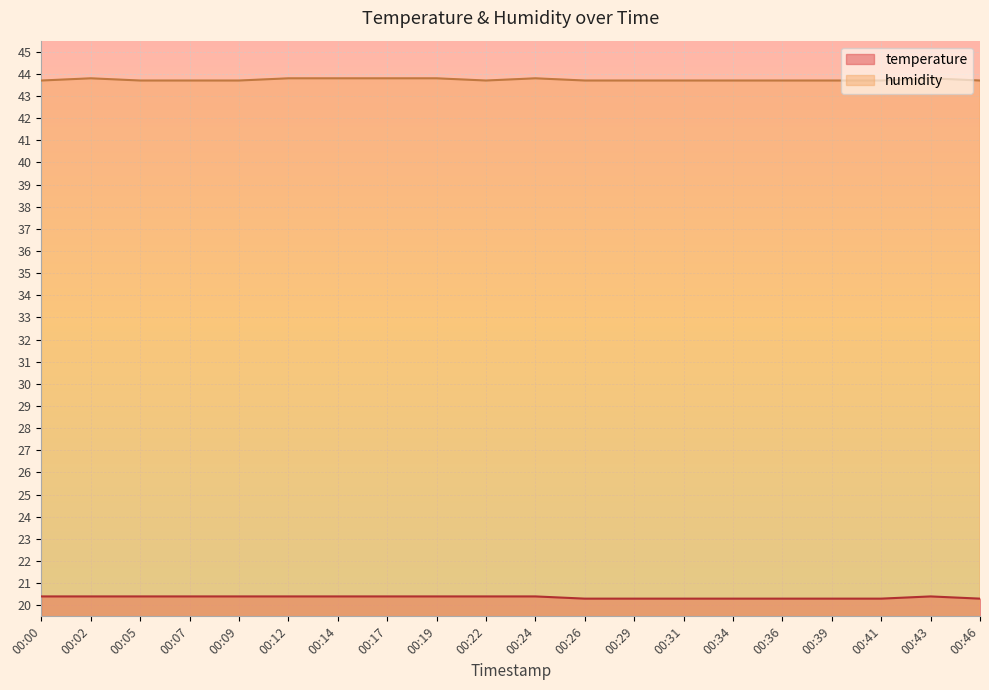

Which series has the widest spread of values?

temperature